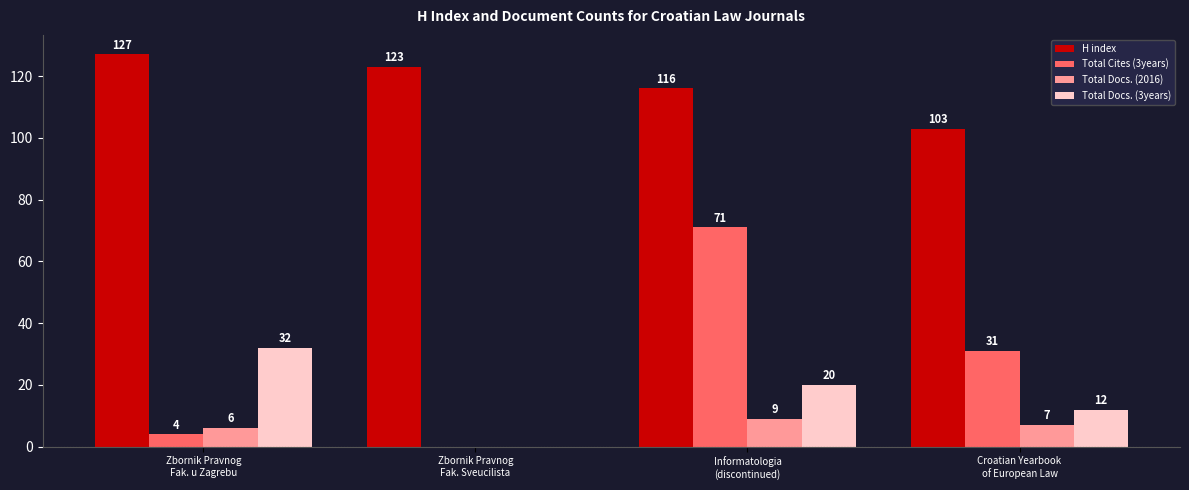

What is the total value across all series at Zbornik Pravnog
Fak. Sveucilista?

123